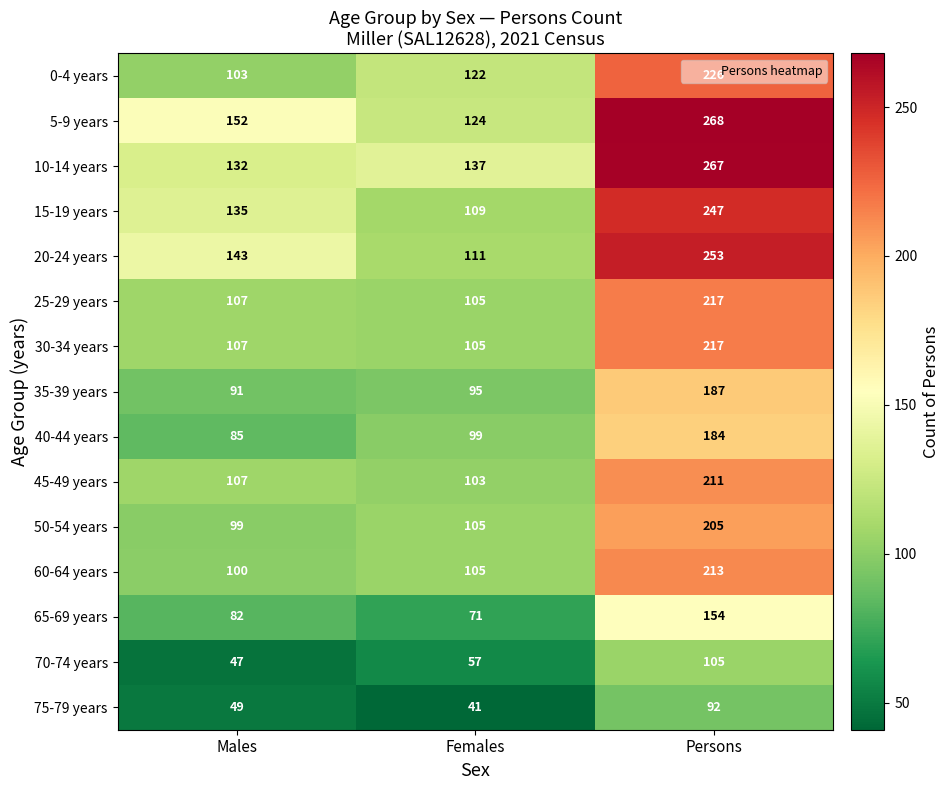

What is the difference between the highest and lowest values at Males?

105